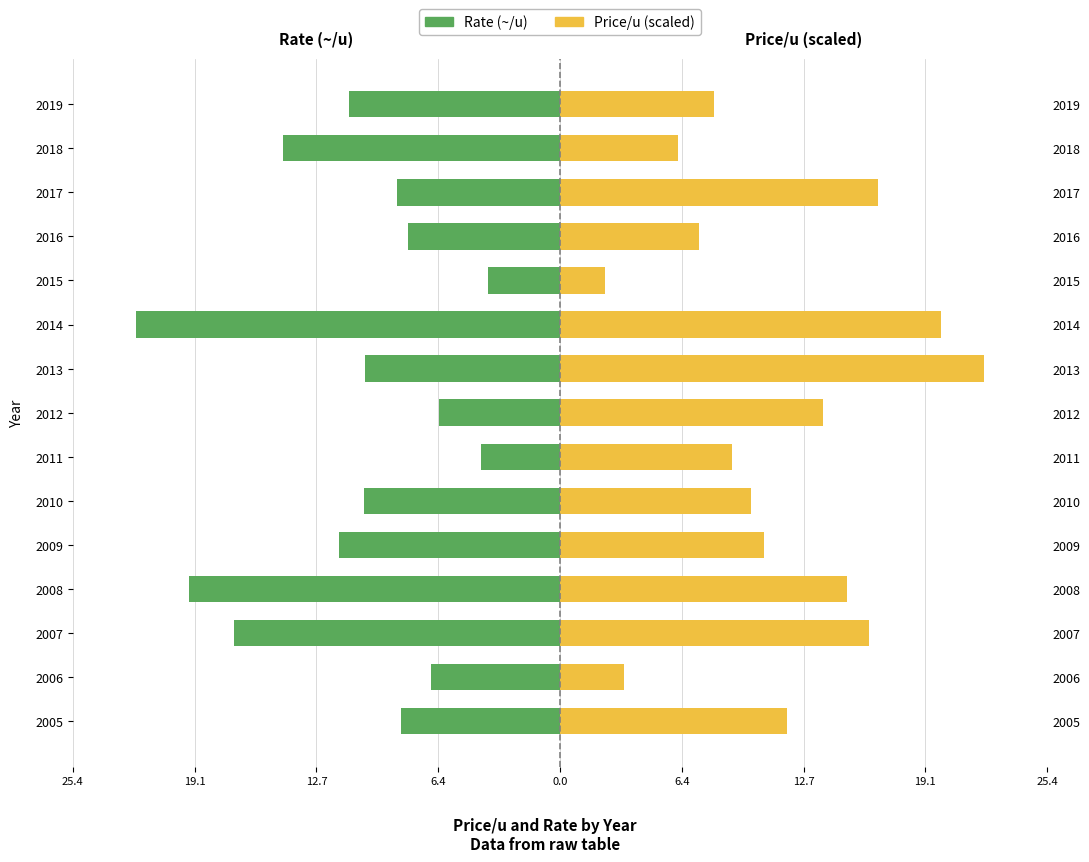

At how many categories does at least one series exceed -17?

15